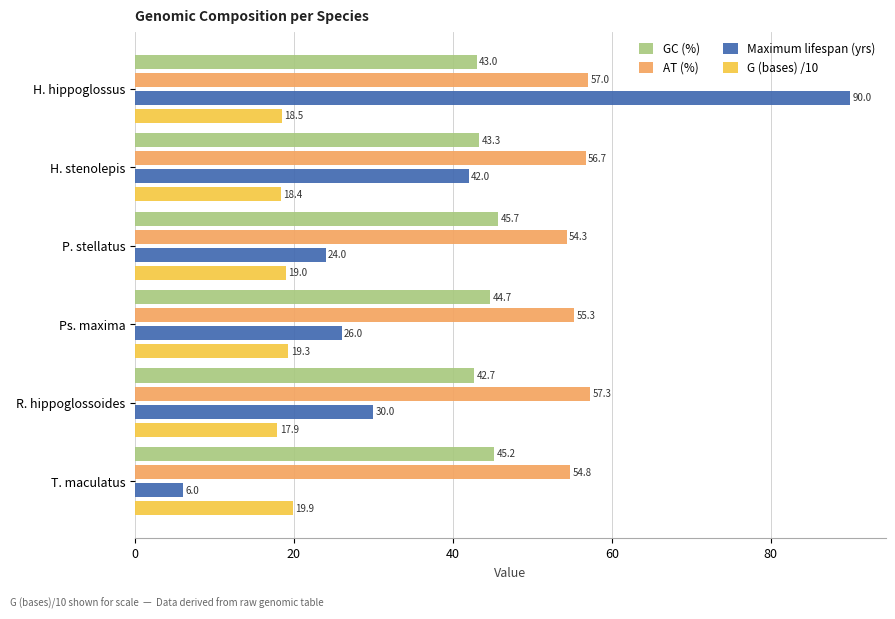

The value of AT (%) at H. stenolepis is 29.7. True or false?

False